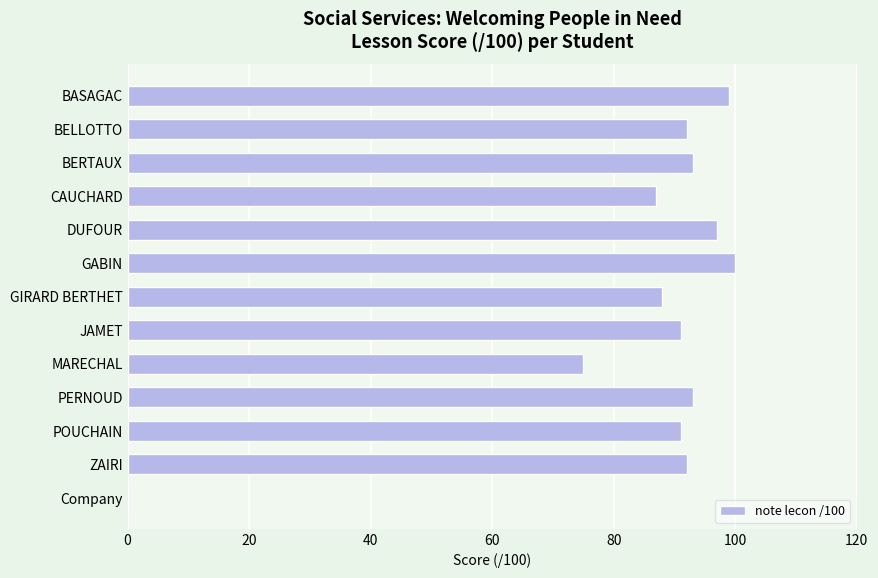

What is the sum of all values?

1098